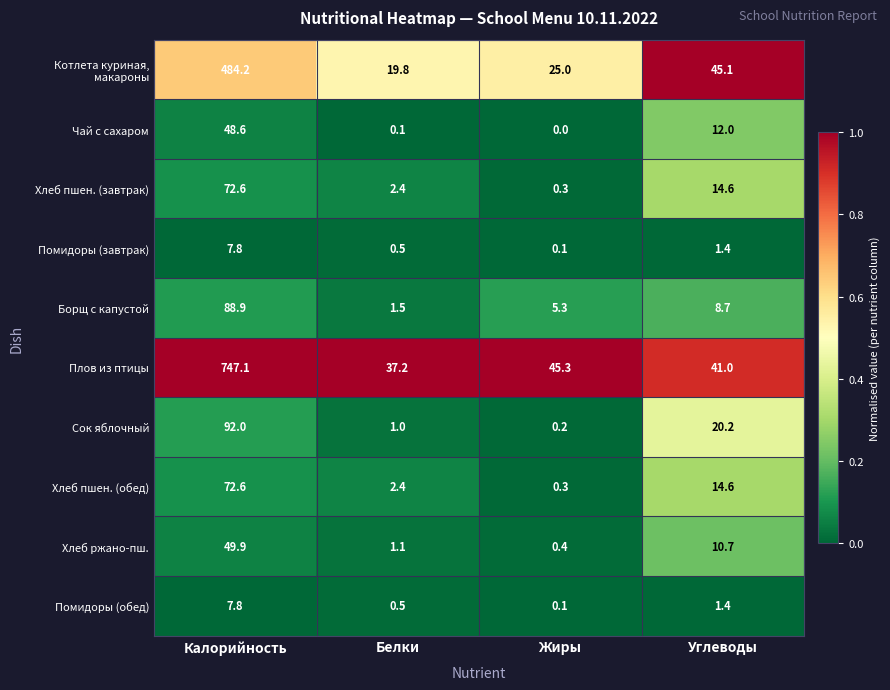

What is the lowest value of the Хлеб пшен. (завтрак) series?

0.3